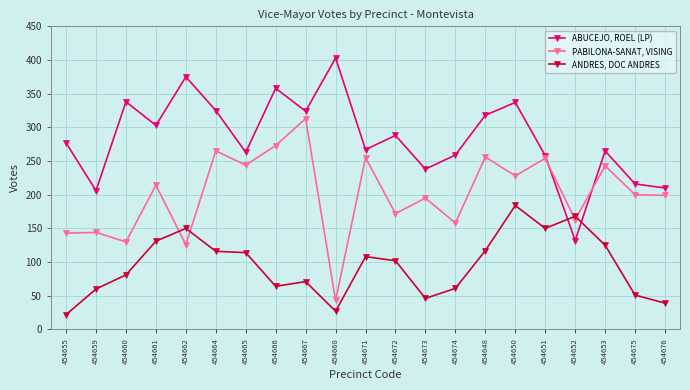

What is the spread (max minus min) of values at 454671?

159